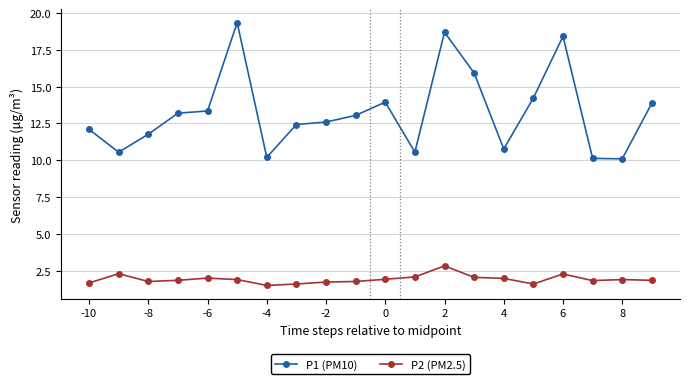

What is the average value of the P1 (PM10) series?

13.3